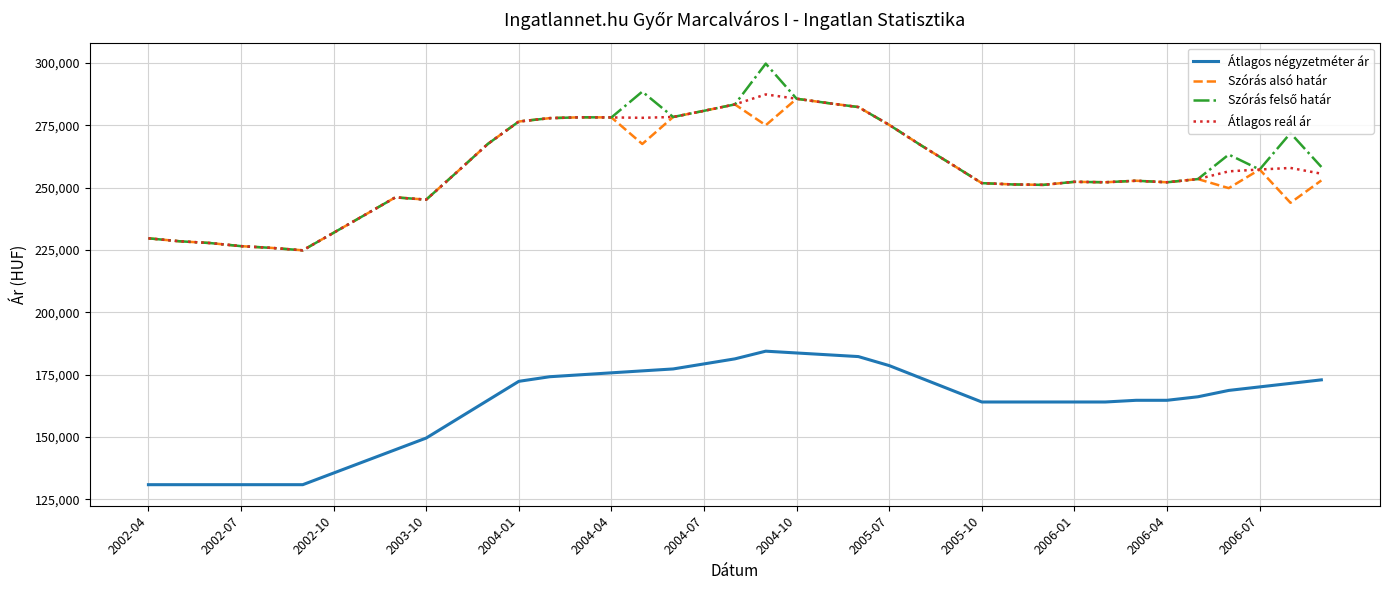

What is the minimum value shown in the chart?

130909